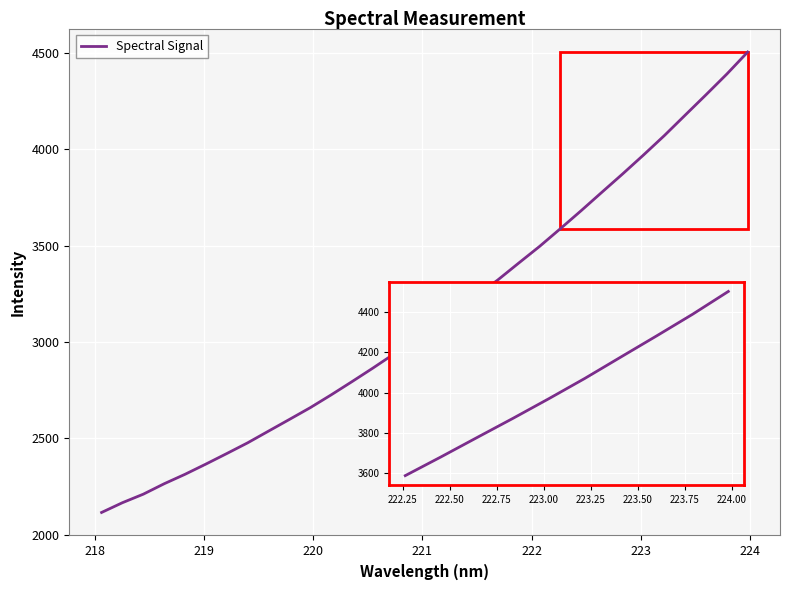

What is the minimum value shown in the chart?

2116.6